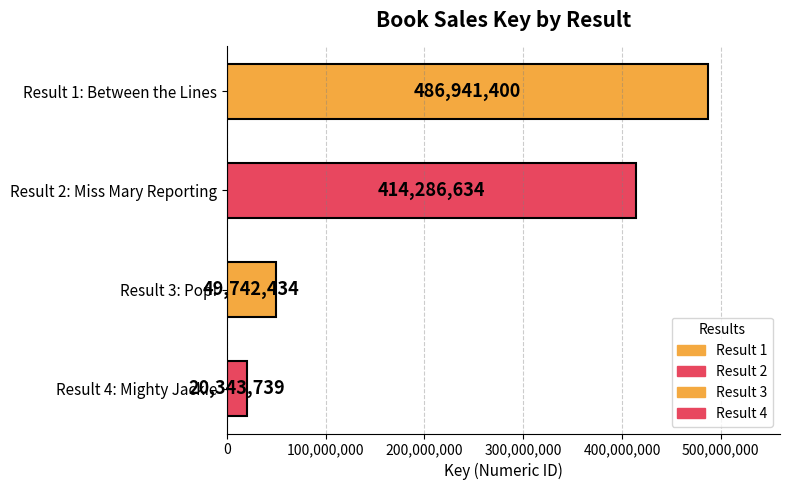

Which category has the lowest value across all series?

Result 4: Mighty Jackie